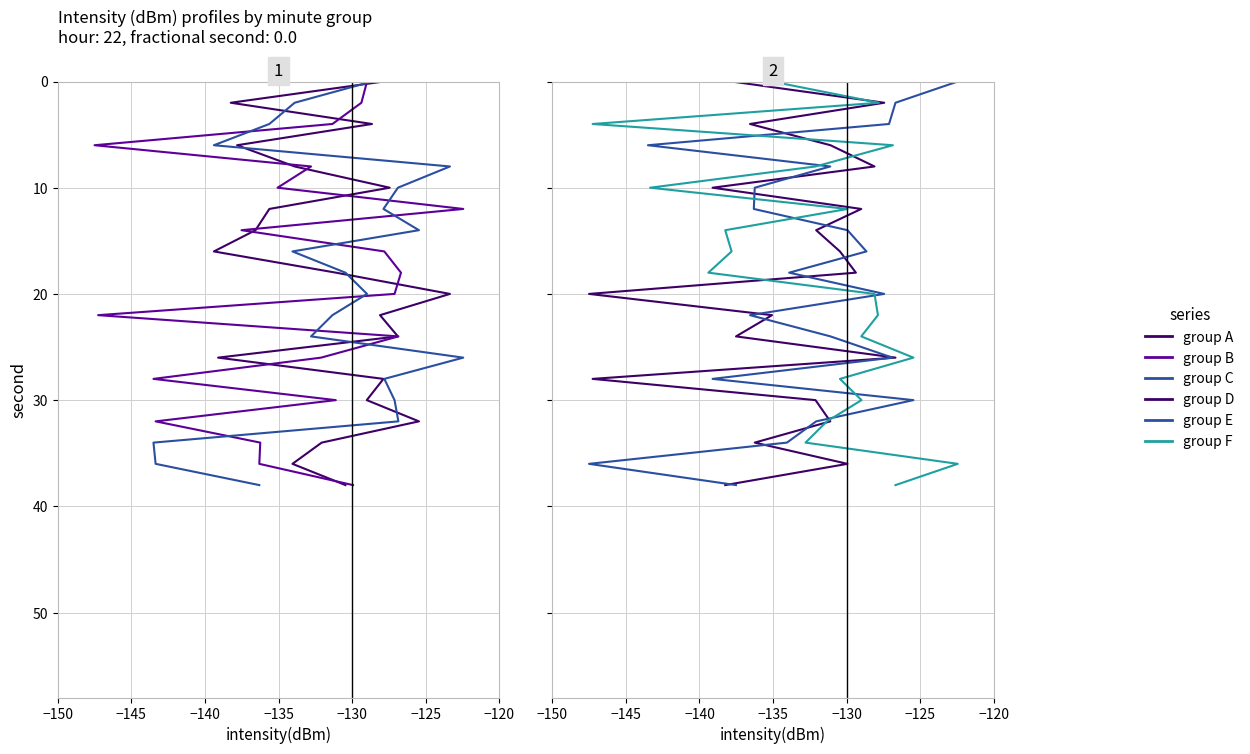

True or false: minute=0 group B and minute=1 group A cross at least once.

False